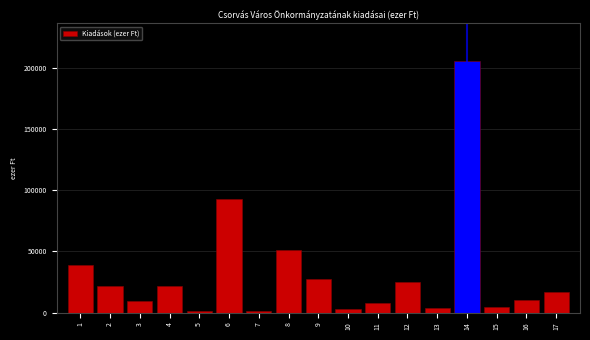

What is the change in value from 6 to 9?

-65712